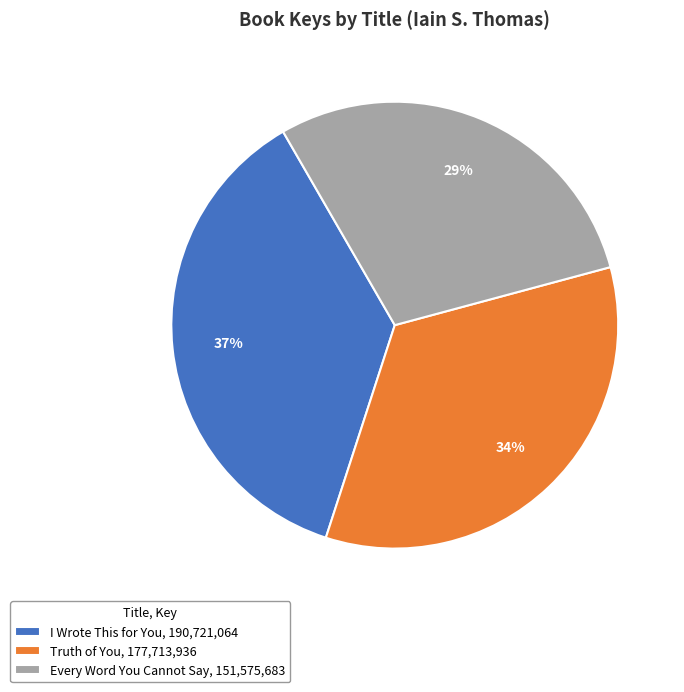

Do Every Word You Cannot Say, 151,575,683 and I Wrote This for You, 190,721,064 together represent more than half of the pie?

Yes